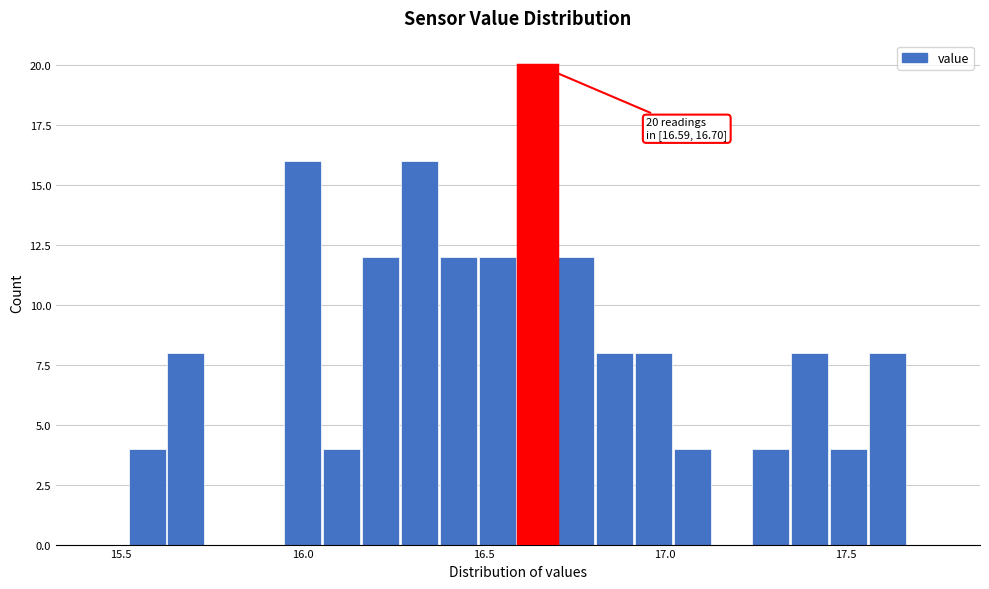

Read against the x-axis, roughly where is the centre of the tallest bar?

16.65